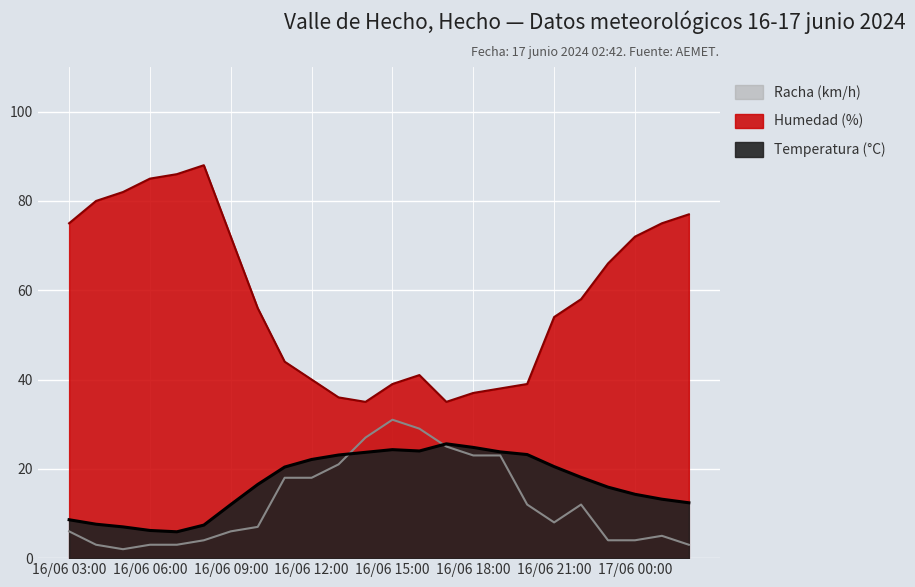

Reading left to right, transcribe all the data shown in this chart.

Temperatura (°C): 16/06 03:00=8.6	16/06 04:00=7.6	16/06 05:00=7.0	16/06 06:00=6.2	16/06 07:00=5.9	16/06 08:00=7.4	16/06 09:00=12.0	16/06 10:00=16.5	16/06 11:00=20.4	16/06 12:00=22.1	16/06 13:00=23.1	16/06 14:00=23.7	16/06 15:00=24.3	16/06 16:00=24.0	16/06 17:00=25.6	16/06 18:00=24.8	16/06 19:00=23.8	16/06 20:00=23.2	16/06 21:00=20.5	16/06 22:00=18.1	16/06 23:00=15.9	17/06 00:00=14.3	17/06 01:00=13.2	17/06 02:00=12.4
Humedad (%): 16/06 03:00=75.0	16/06 04:00=80.0	16/06 05:00=82.0	16/06 06:00=85.0	16/06 07:00=86.0	16/06 08:00=88.0	16/06 09:00=72.0	16/06 10:00=56.0	16/06 11:00=44.0	16/06 12:00=40.0	16/06 13:00=36.0	16/06 14:00=35.0	16/06 15:00=39.0	16/06 16:00=41.0	16/06 17:00=35.0	16/06 18:00=37.0	16/06 19:00=38.0	16/06 20:00=39.0	16/06 21:00=54.0	16/06 22:00=58.0	16/06 23:00=66.0	17/06 00:00=72.0	17/06 01:00=75.0	17/06 02:00=77.0
Racha (km/h): 16/06 03:00=6.0	16/06 04:00=3.0	16/06 05:00=2.0	16/06 06:00=3.0	16/06 07:00=3.0	16/06 08:00=4.0	16/06 09:00=6.0	16/06 10:00=7.0	16/06 11:00=18.0	16/06 12:00=18.0	16/06 13:00=21.0	16/06 14:00=27.0	16/06 15:00=31.0	16/06 16:00=29.0	16/06 17:00=25.0	16/06 18:00=23.0	16/06 19:00=23.0	16/06 20:00=12.0	16/06 21:00=8.0	16/06 22:00=12.0	16/06 23:00=4.0	17/06 00:00=4.0	17/06 01:00=5.0	17/06 02:00=3.0